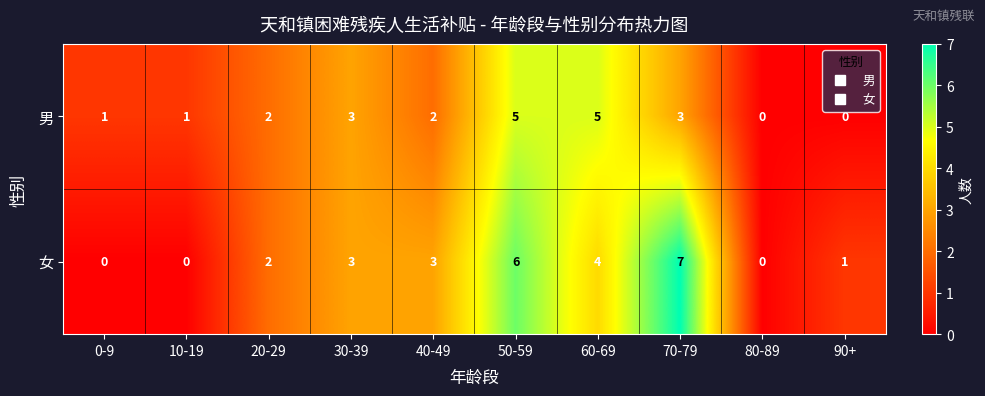

What is the sum of all 女 values?

26